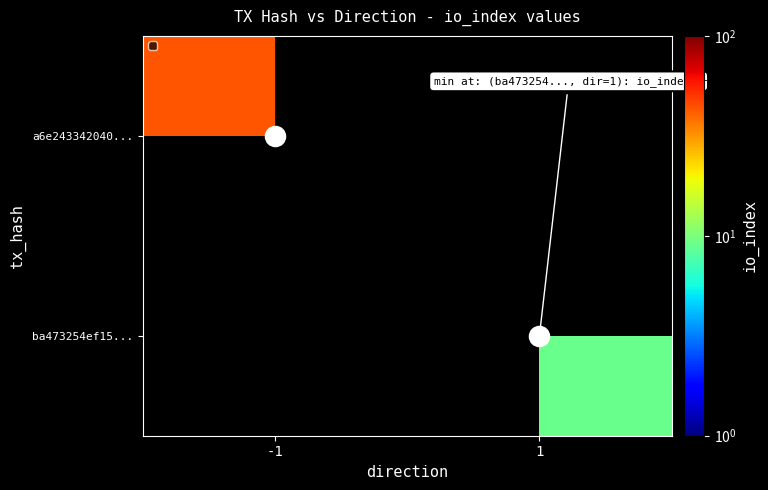

At which label is a6e243342040... closest to 43?

-1